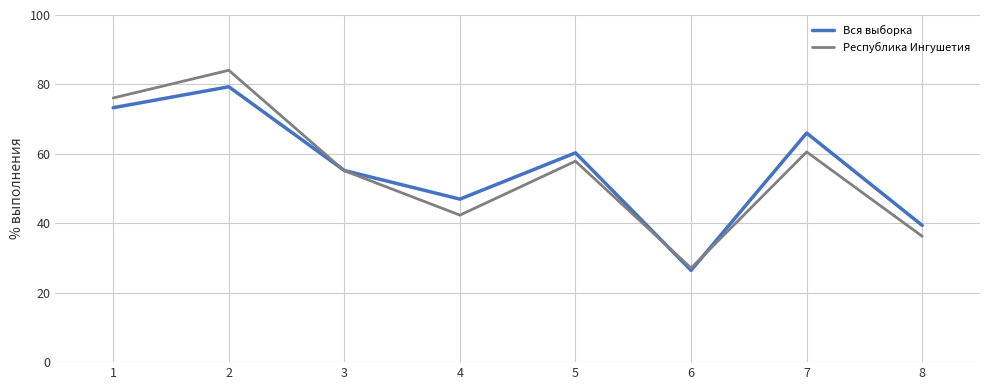

What value does the Республика Ингушетия series have at 2?

84.1